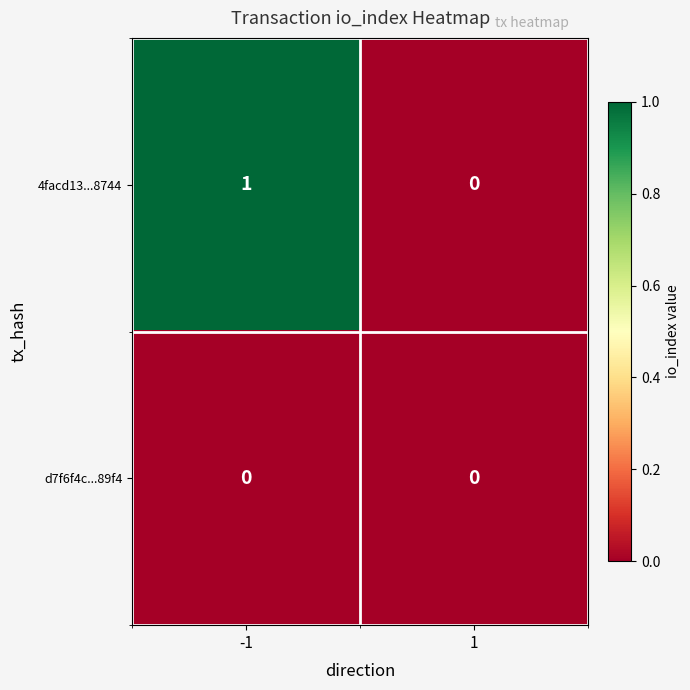

Is the value of d7f6f4c...89f4 at -1 greater than the value of 4facd13...8744 at -1?

No